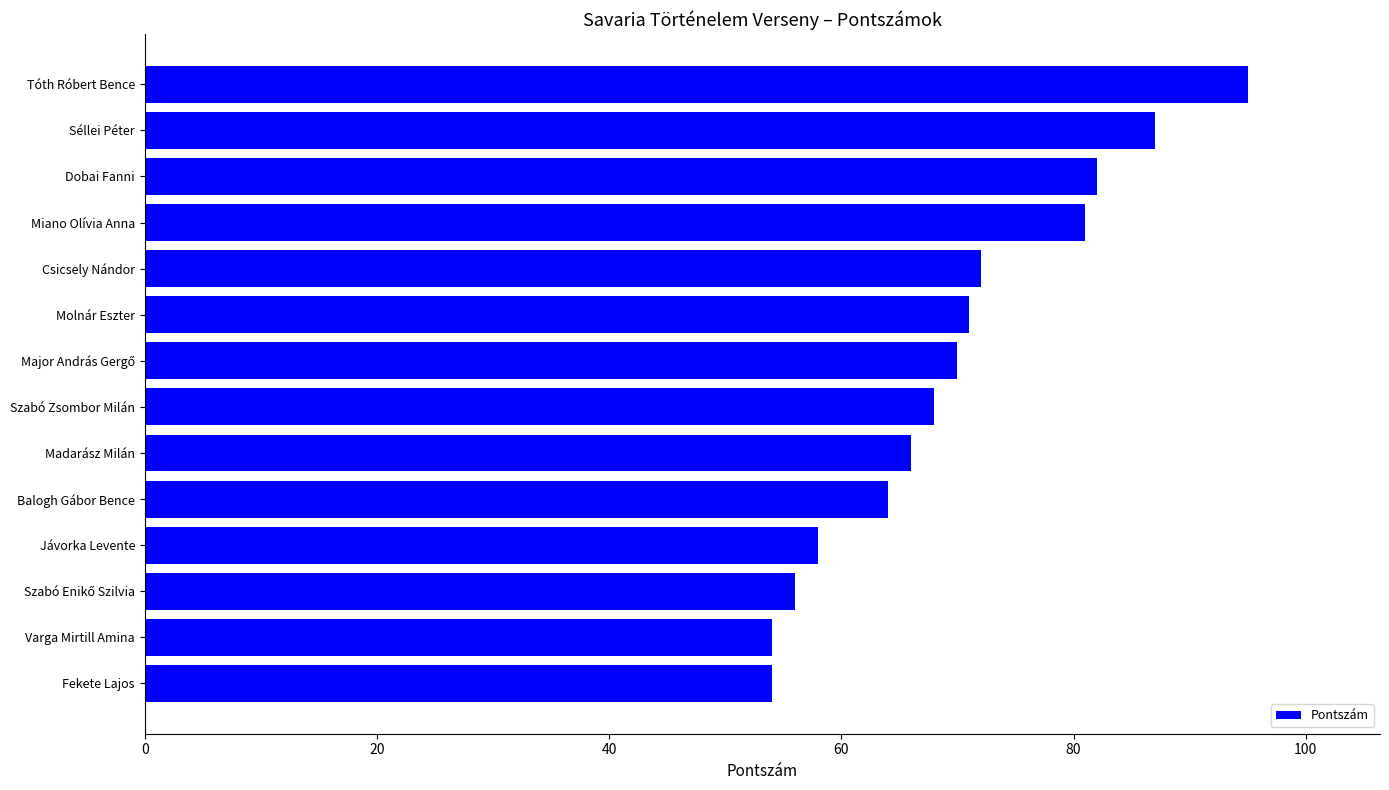

Approximately how many times larger is the value at Szabó Zsombor Milán compared to Miano Olívia Anna?

0.8